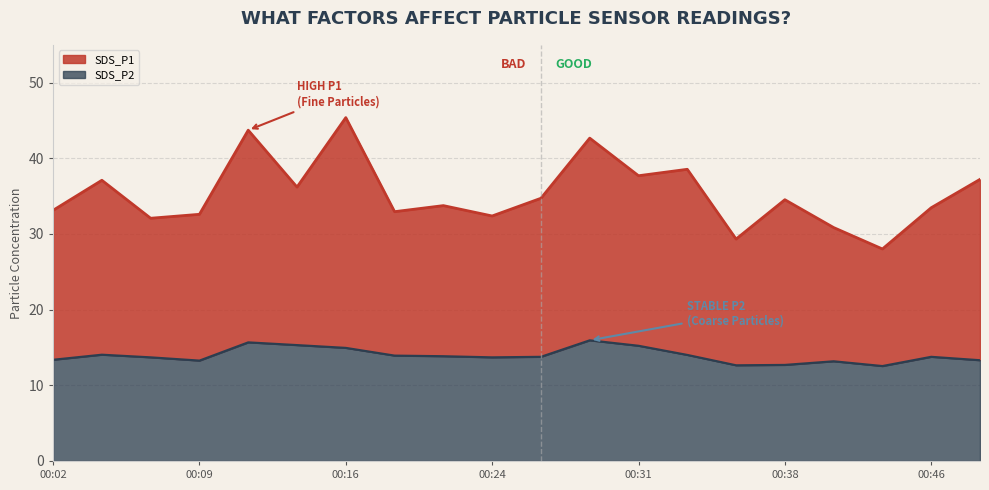

What is the sum of all SDS_P1 values?

706.4